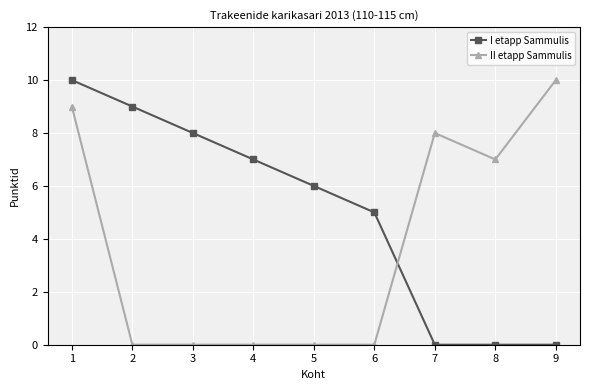

The value of II etapp Sammulis at 2 is -4. True or false?

False